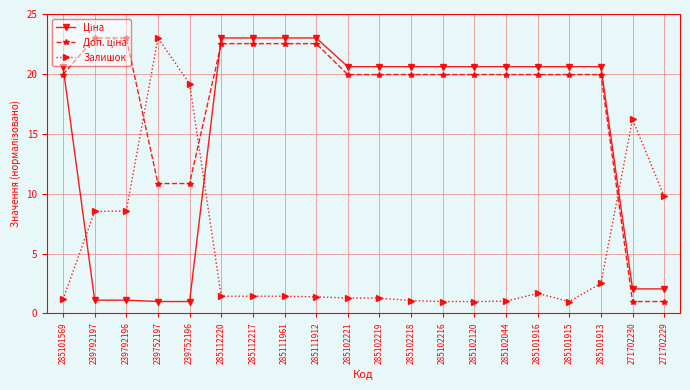

Count the number of data series in this chart.

3